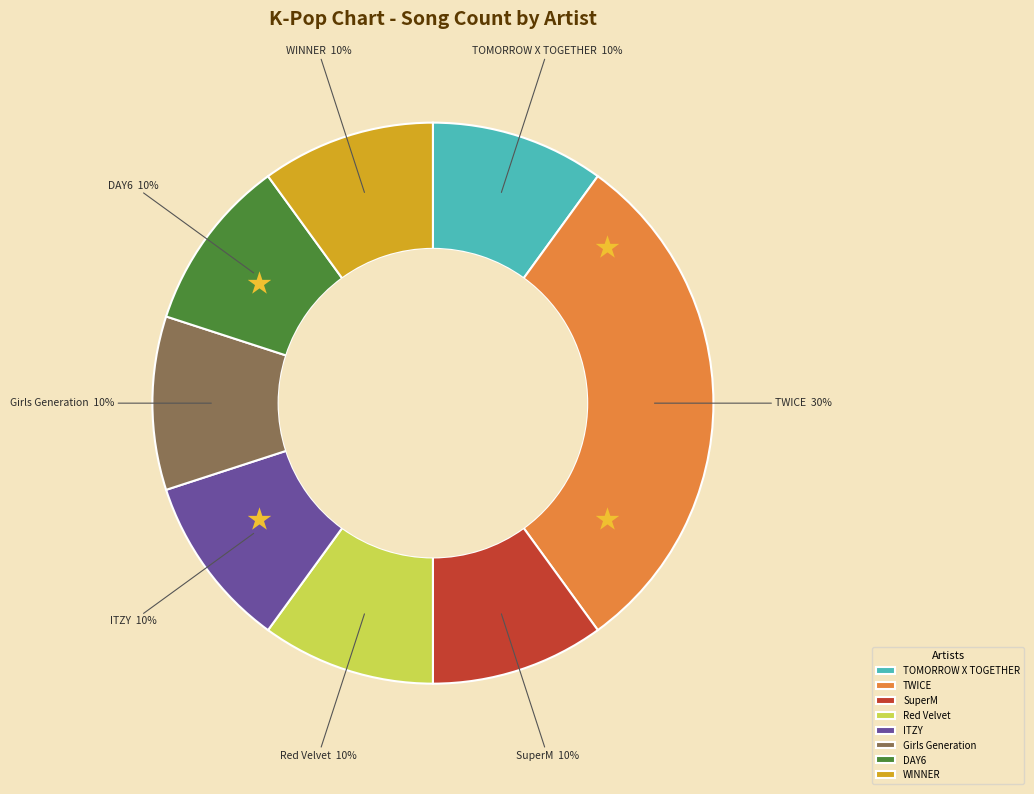

The TOMORROW X TOGETHER slice represents 1% of the pie. True or false?

False